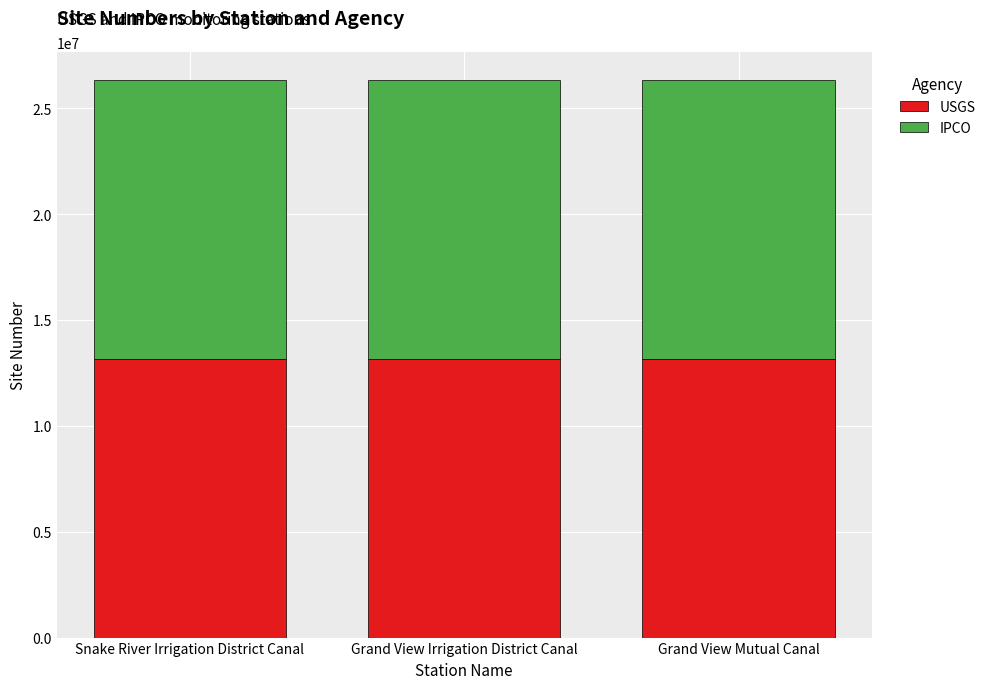

True or false: USGS has a value of 13171100 at Snake River Irrigation District Canal.

True